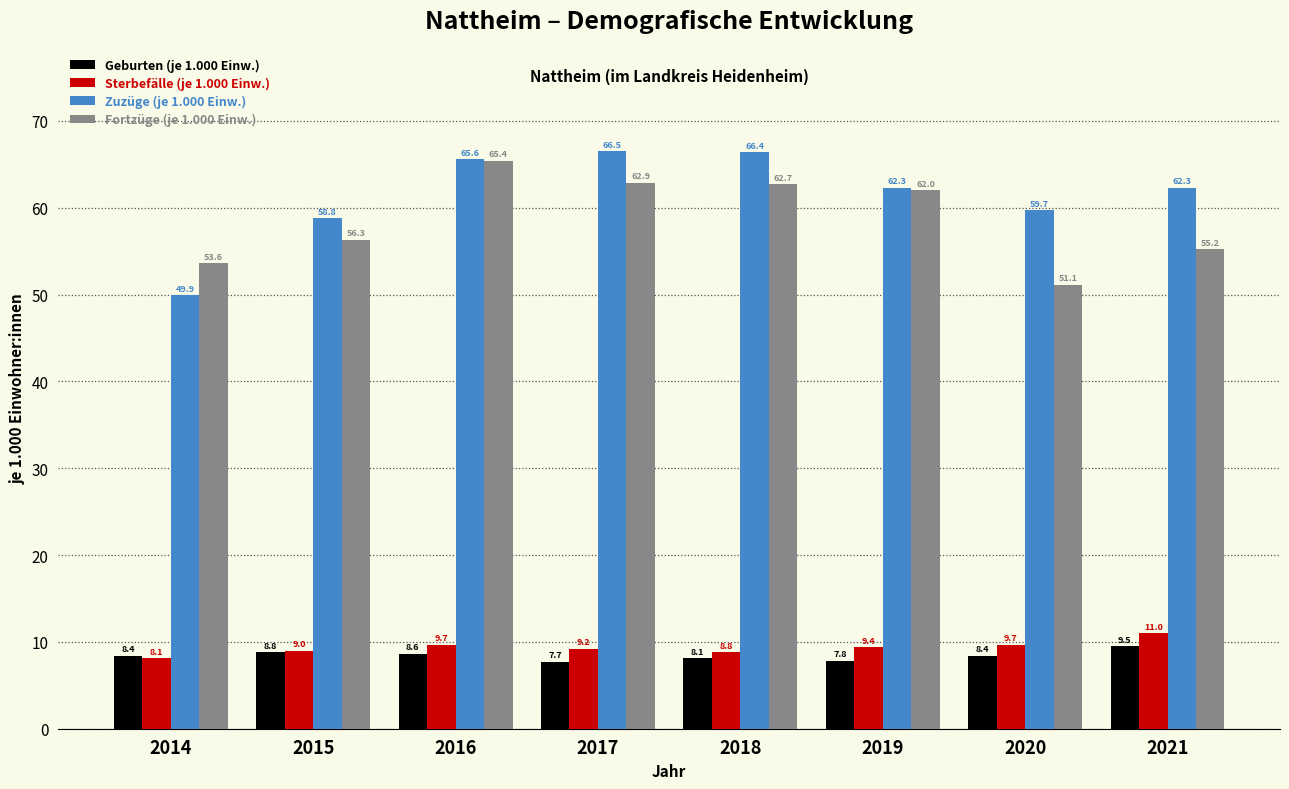

What is the highest value of the Sterbefälle (je 1.000 Einw.) series?

11.0